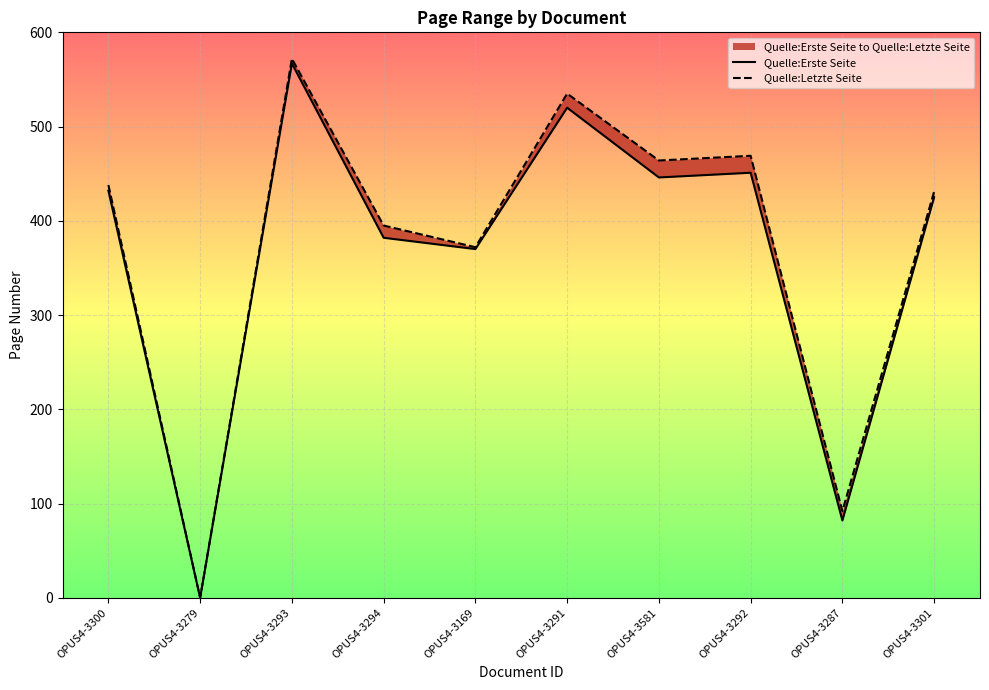

Which category has the highest value across all series?

OPUS4-3293